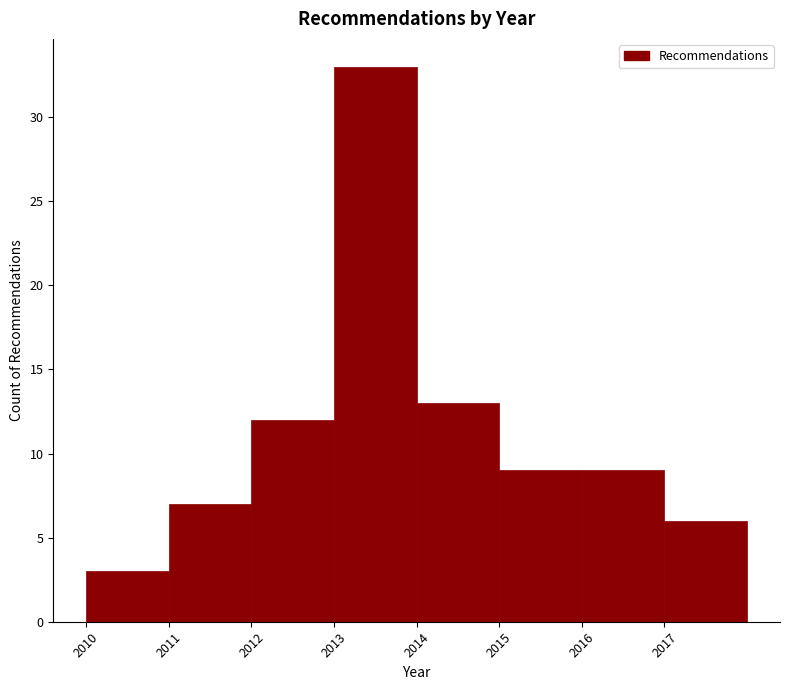

Which range on the x-axis has the tallest bar?

2013 to 2014